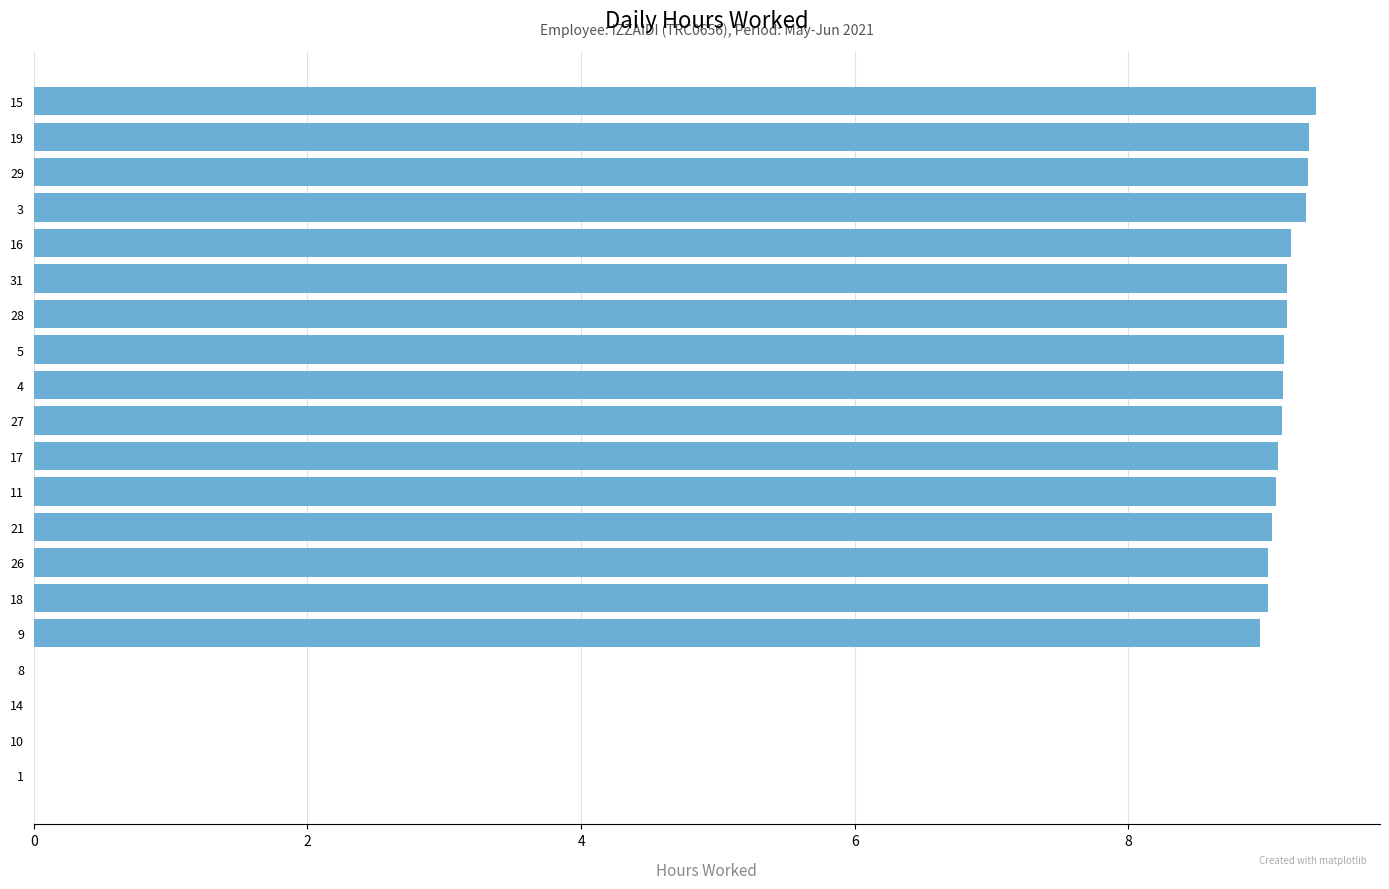

What is the sum of all values?

146.4